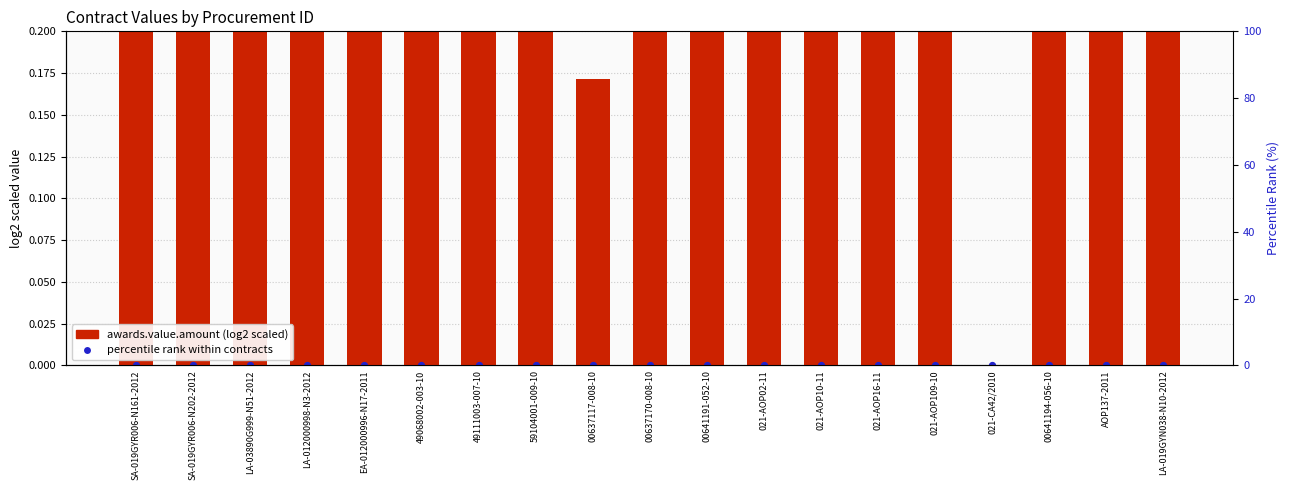

Which series has the largest Y range (max minus min)?

awards.value.amount (log2 scaled)